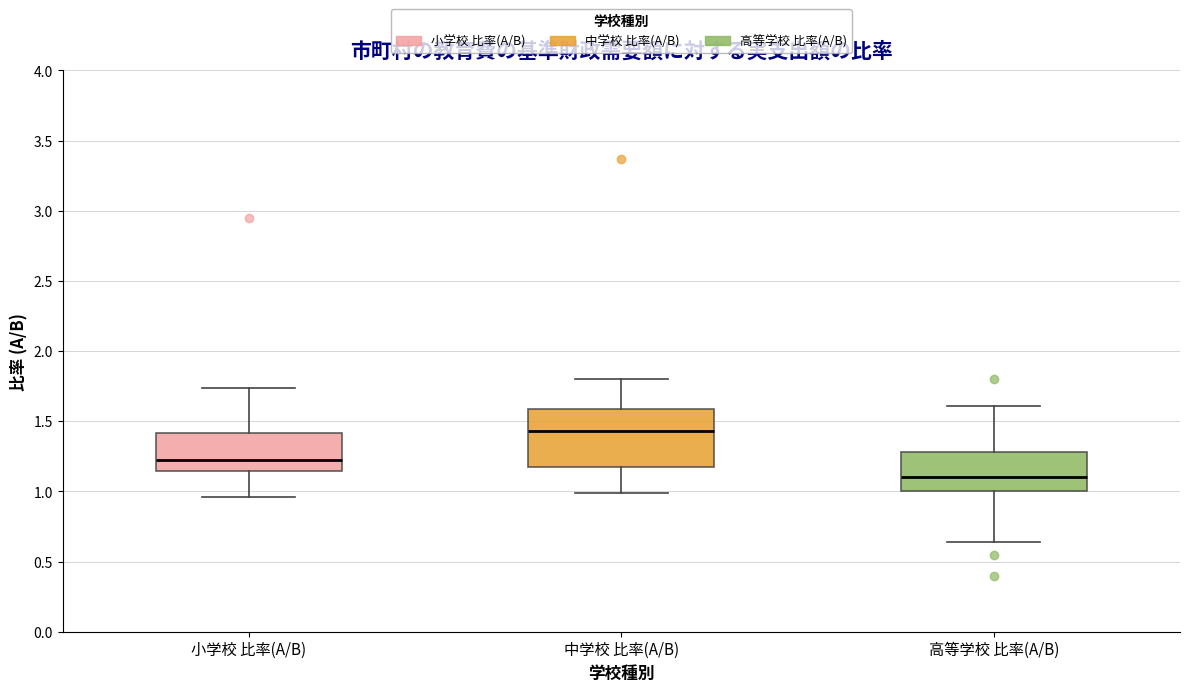

Reading left to right, read every box against the y-axis: the position of its median line, the range the box covers, and the ends of its whiskers. The values are not printed on the chart, so give them approximately, as read against the axis.

小学校 比率(A/B): median 1.25, box 1.15 to 1.40, whiskers 0.95 to 1.75
中学校 比率(A/B): median 1.45, box 1.15 to 1.60, whiskers 1.00 to 1.80
高等学校 比率(A/B): median 1.10, box 1.00 to 1.30, whiskers 0.65 to 1.60